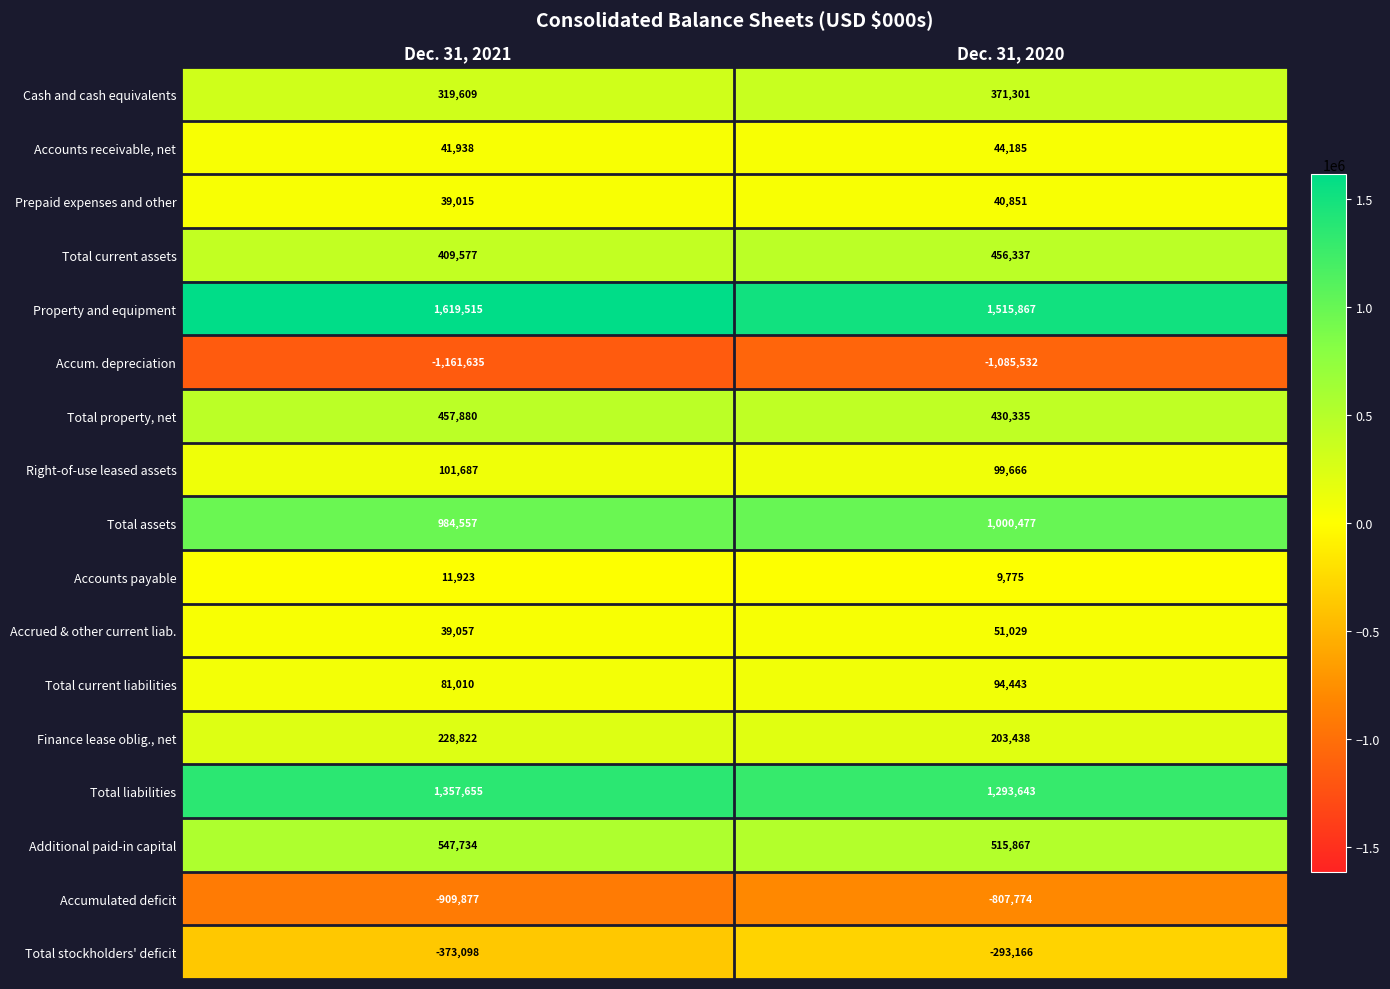

How many data points does each series have?

2